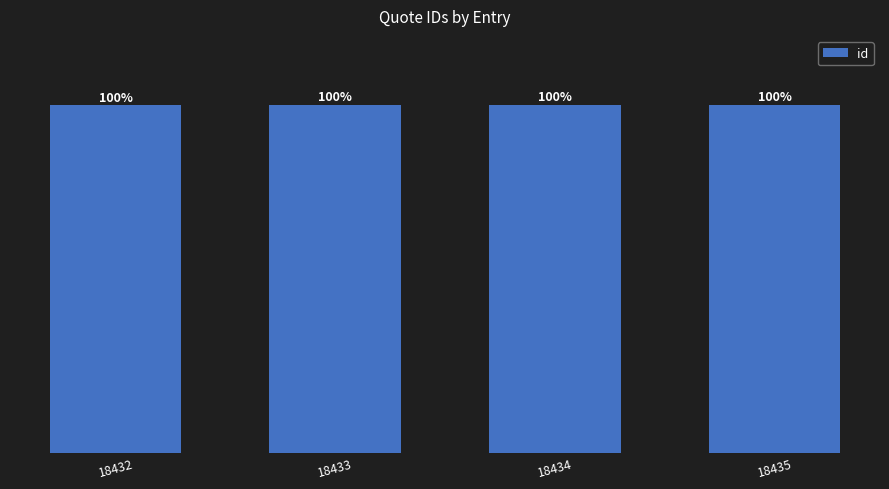

The chart shows a value of 27250 at 18432. True or false?

False